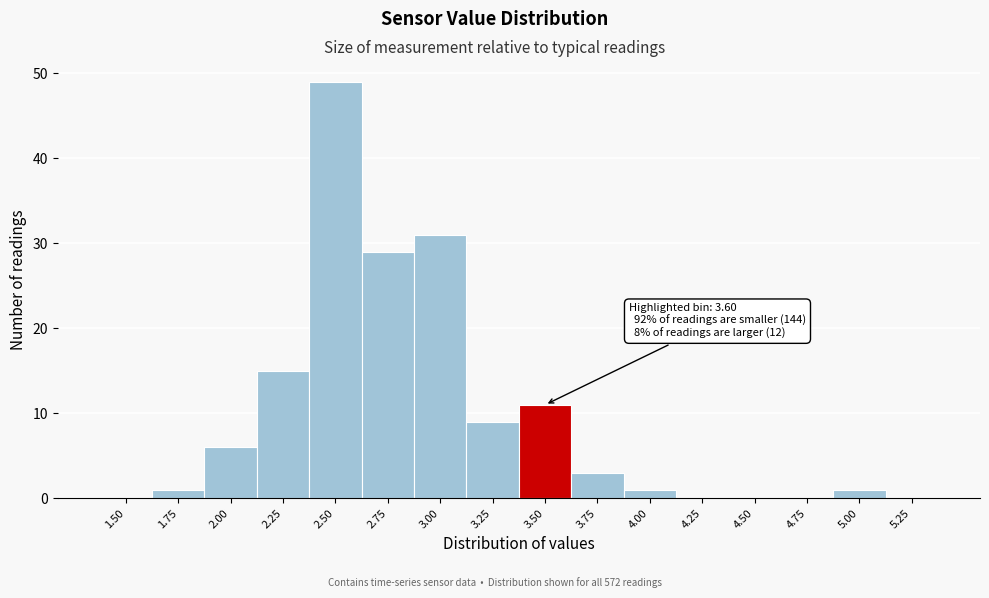

Reading right to left, extract all data points from this chart.

5.25=0	5.00=1	4.75=0	4.50=0	4.25=0	4.00=1	3.75=3	3.50=11	3.25=9	3.00=31	2.75=29	2.50=49	2.25=15	2.00=6	1.75=1	1.50=0